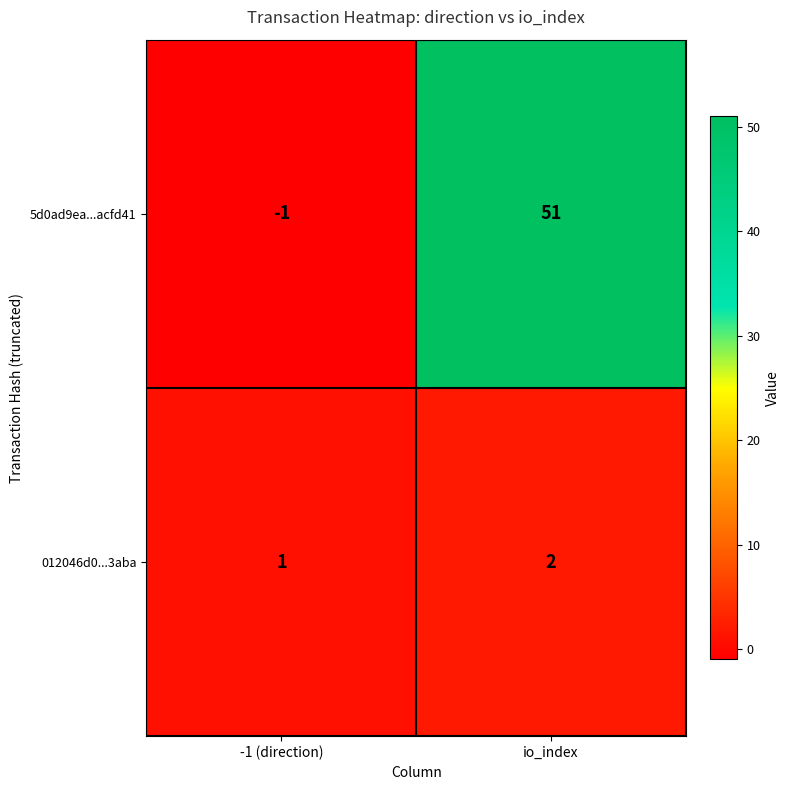

The 5d0ad9ea...acfd41 series shows 25 at io_index. True or false?

False